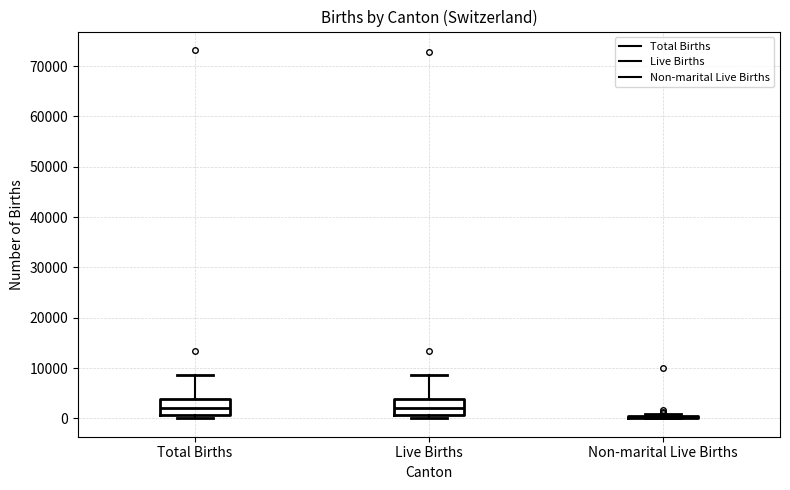

Where does the median line of the box for Total Births sit on the y-axis? The values are not printed on the chart, so give them approximately, as read against the axis.

2000